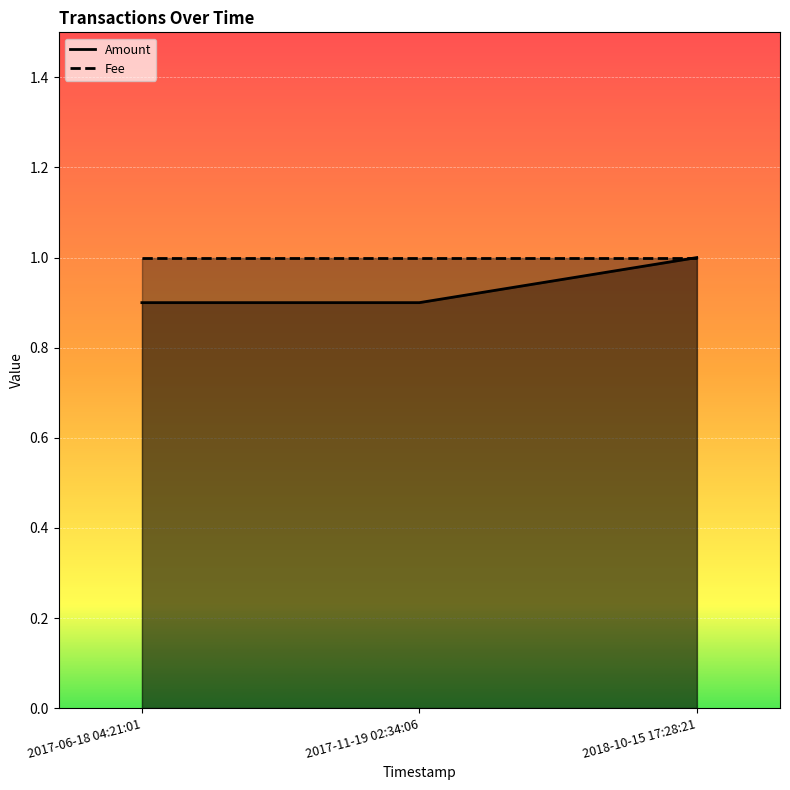

Rank the categories by value from highest to lowest.

2018-10-15 17:28:21, 2017-06-18 04:21:01, 2017-11-19 02:34:06